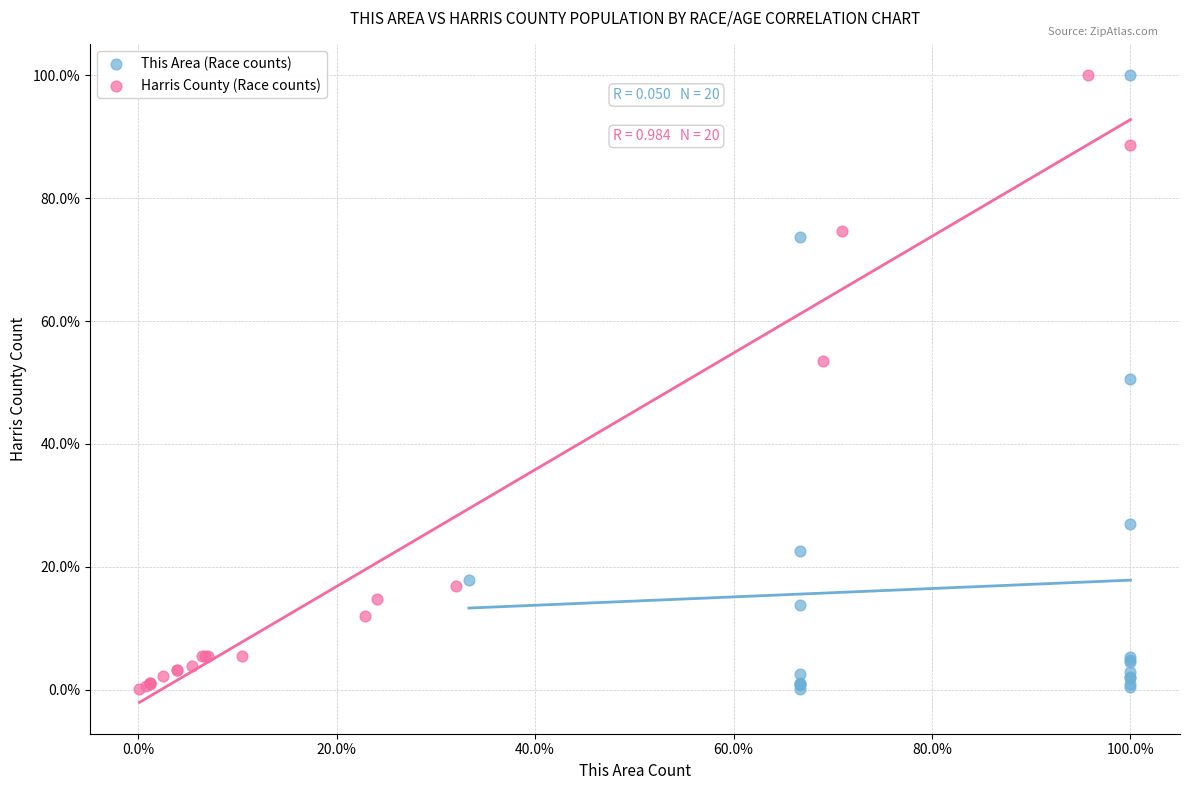

What are all the series names shown in the legend?

This Area (Race counts), Harris County (Race counts)